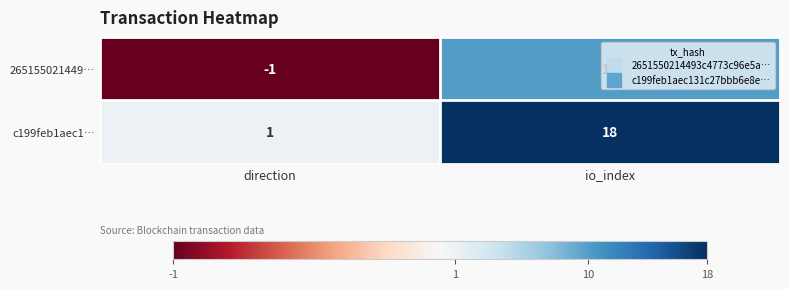

Between direction and io_index, which series saw the biggest shift?

c199feb1aec1…